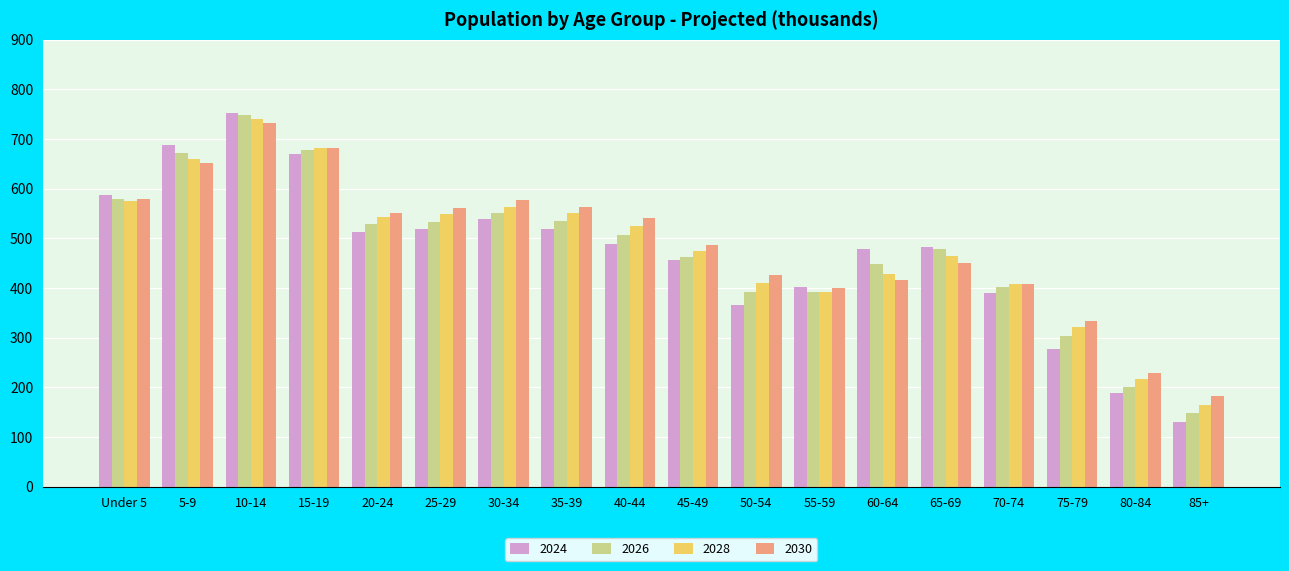

At which category does the chart reach its peak across all series?

10-14